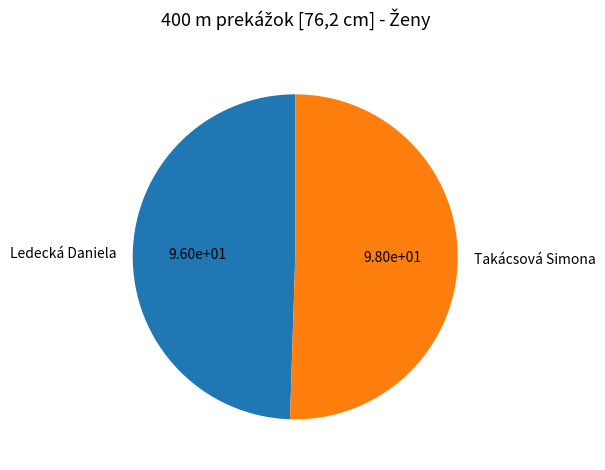

Does Ledecká Daniela represent more than half of the total?

No